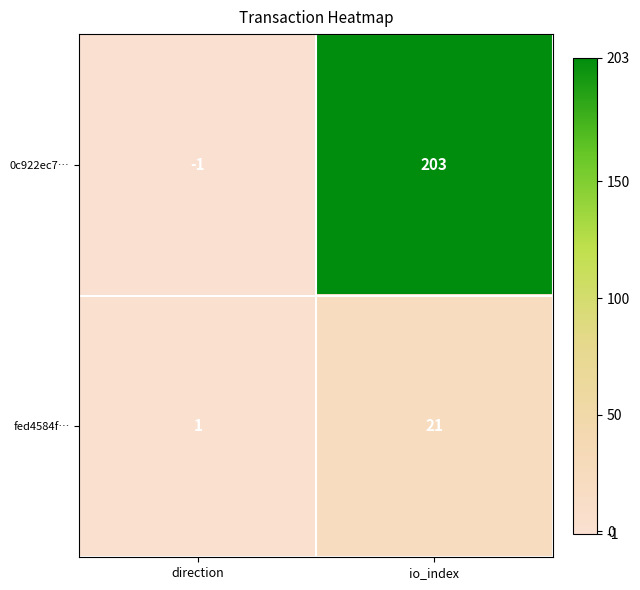

Reading left to right, what are all the values shown in this chart?

0c922ec7…: direction=-1	io_index=203
fed4584f…: direction=1	io_index=21